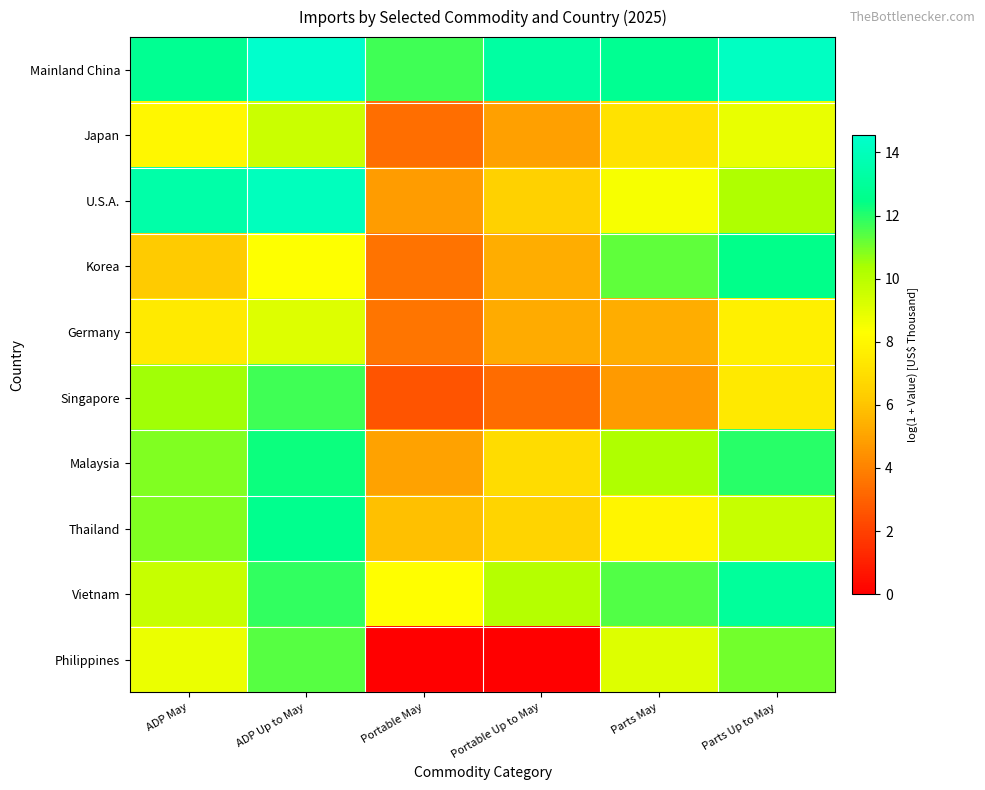

Which label corresponds to the smallest value in the chart?

Portable May